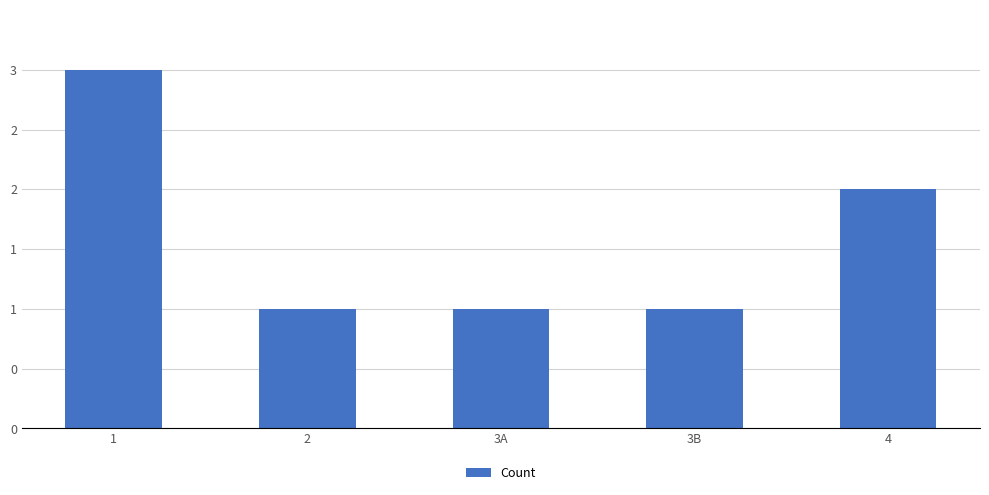

Does the chart contain any negative values?

No